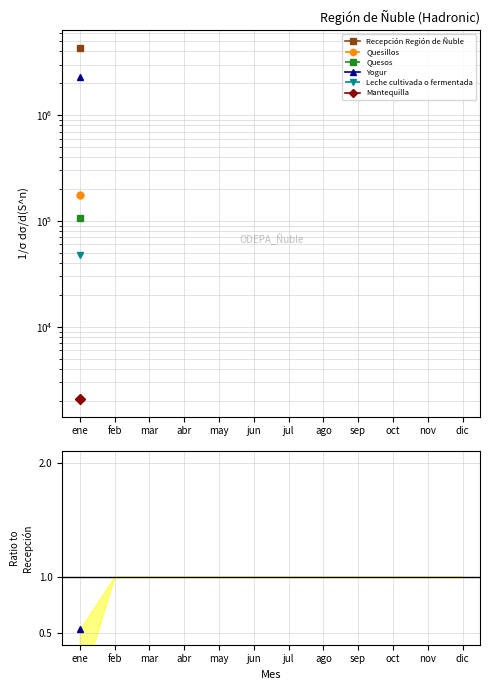

Which series has the largest range (max minus min)?

Recepción Región de Ñuble